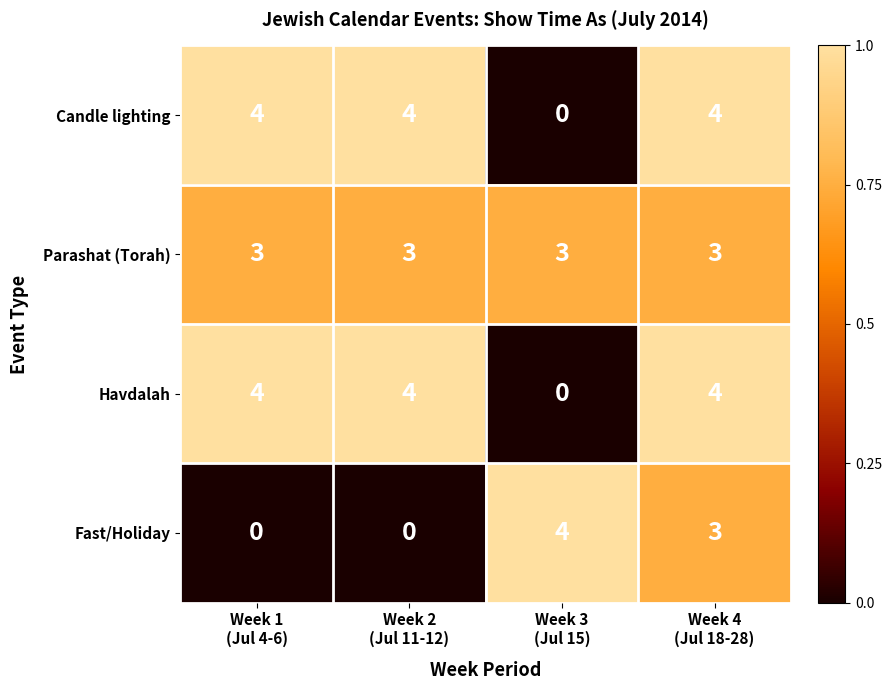

What is the greatest value displayed?

4